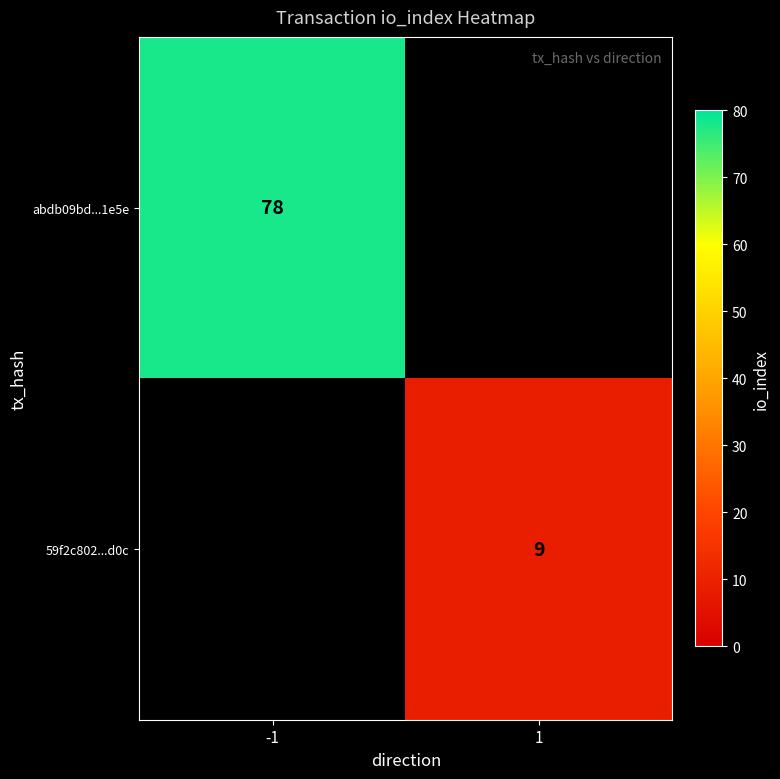

The 59f2c802...d0c series shows 16 at 1. True or false?

False